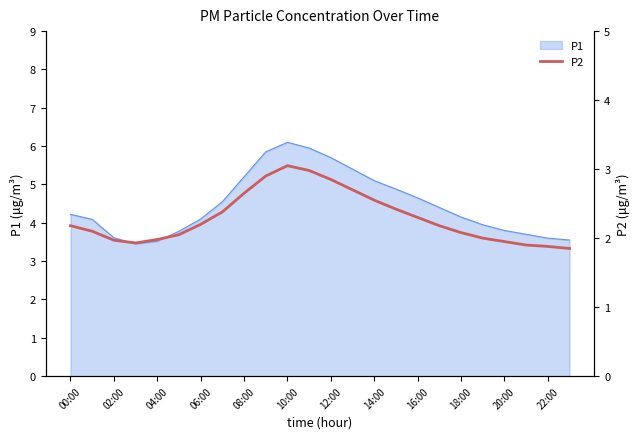

How many interior local valleys (lower than both neighbors) does the data have?

1